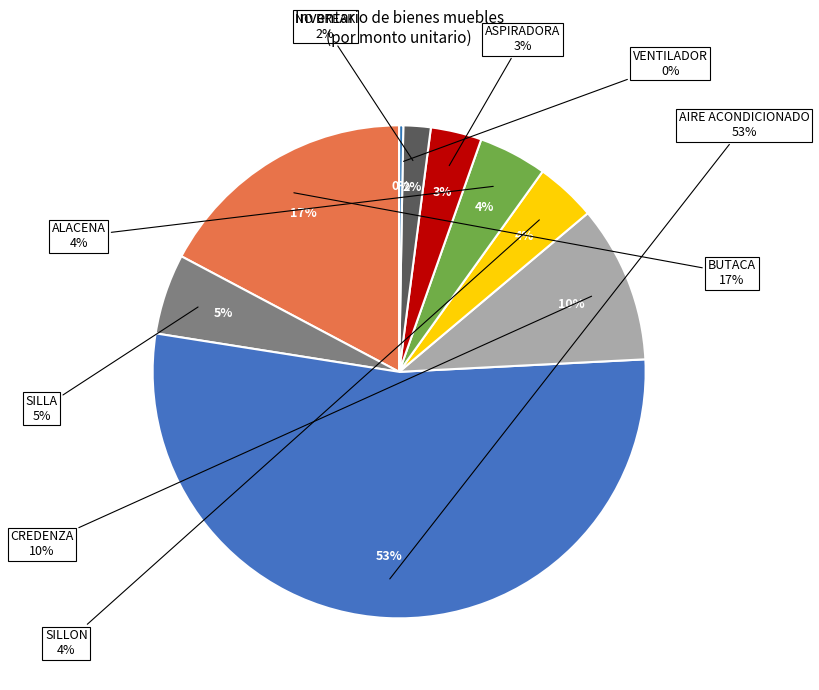

Is there any slice that represents more than half of the pie?

Yes